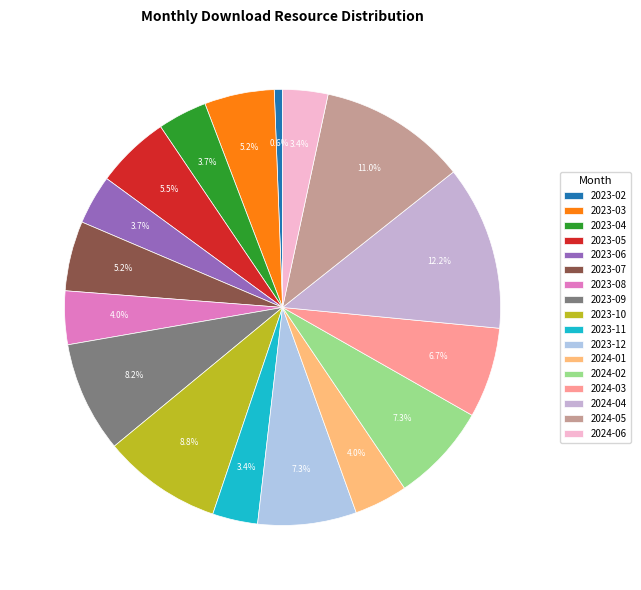

What is the change in value from 2023-06 to 2023-11?

-1